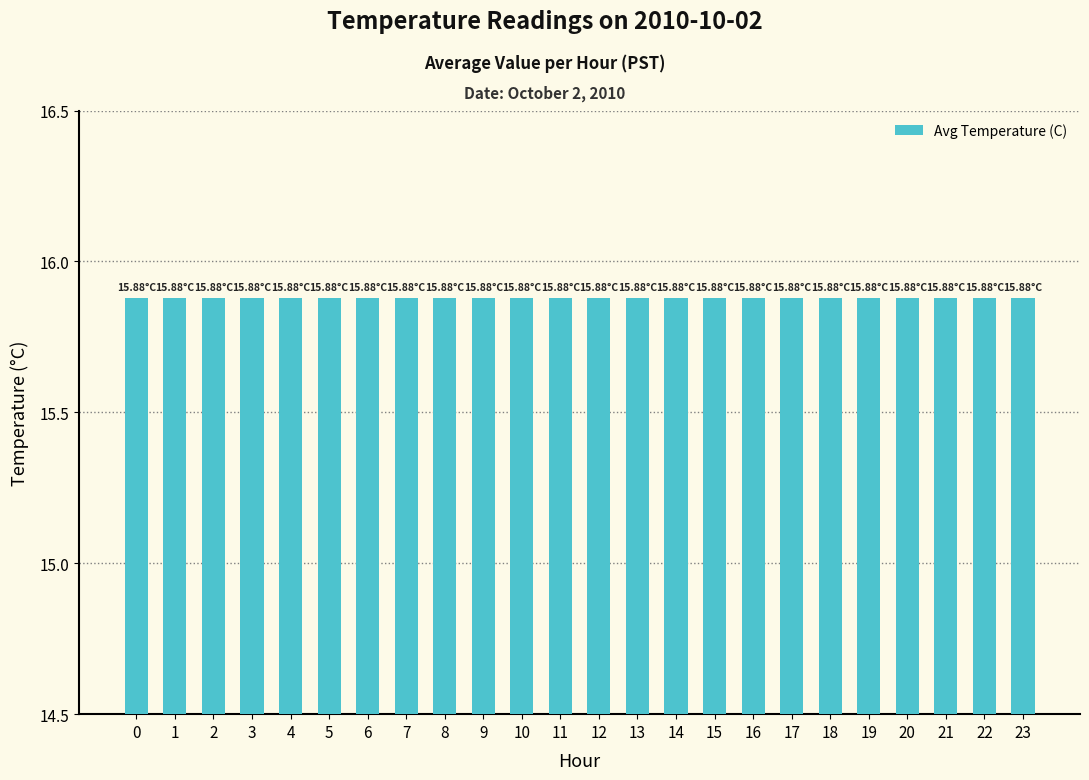

List the labels in order of value, largest first.

0, 1, 2, 3, 4, 5, 6, 7, 8, 9, 10, 11, 12, 13, 14, 15, 16, 17, 18, 19, 20, 21, 22, 23